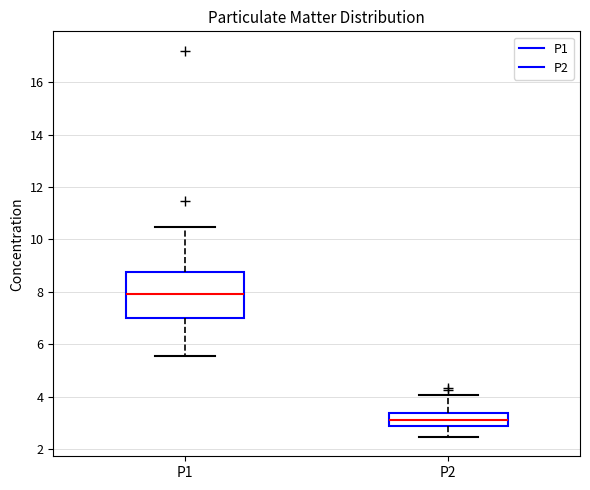

Reading left to right, transcribe this box plot: for each box, give where its median line is, the range the box spans, and where its two whiskers end, as read against the y-axis. The values are not printed on the chart, so give them approximately, as read against the axis.

P1: median 8.0, box 7.0 to 8.8, whiskers 5.6 to 10.4
P2: median 3.2, box 3.0 to 3.4, whiskers 2.4 to 4.0